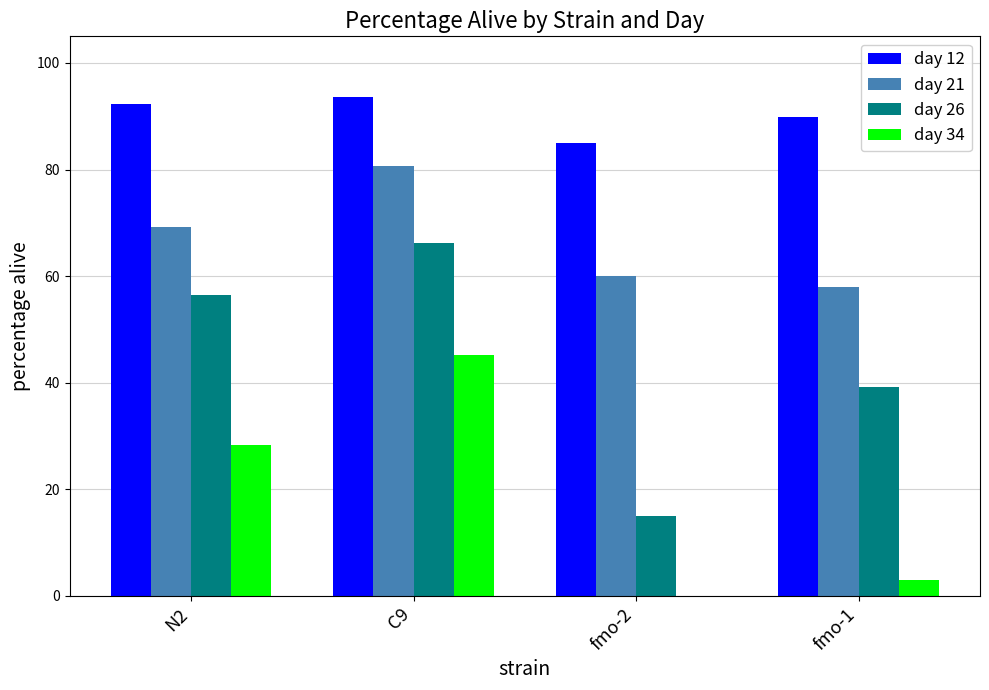

Between fmo-2 and fmo-1, which series saw the biggest shift?

day 26